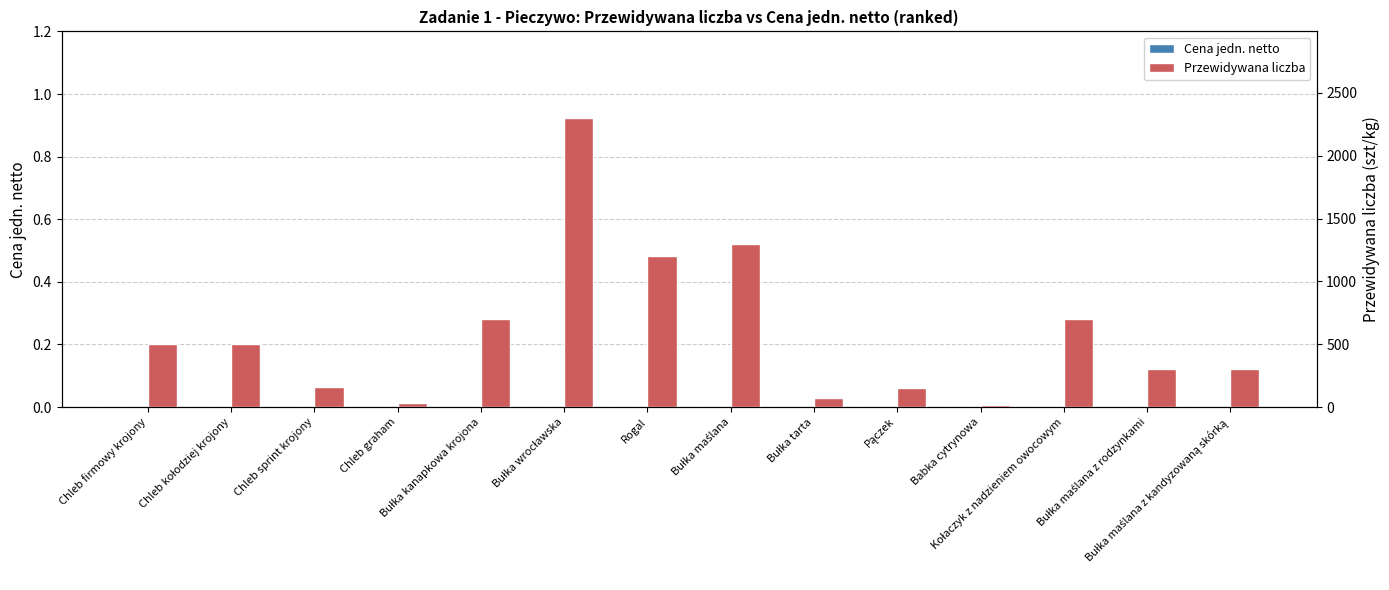

What is the average value of the Przewidywana liczba series?

588